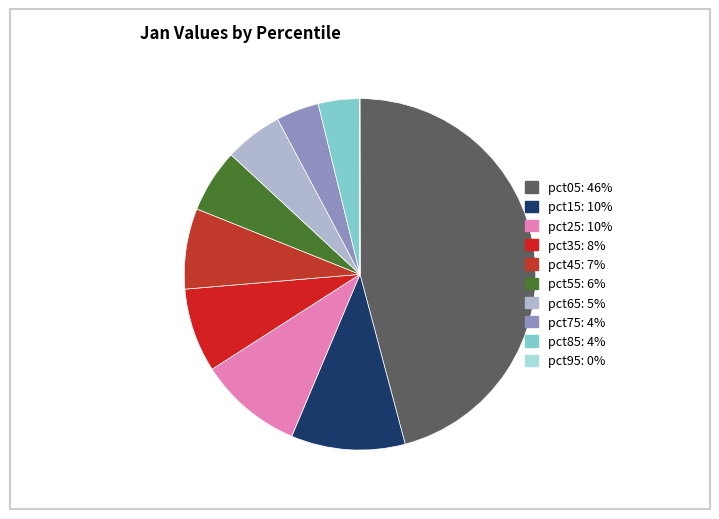

Is it true that pct65 is 12% of the pie?

False